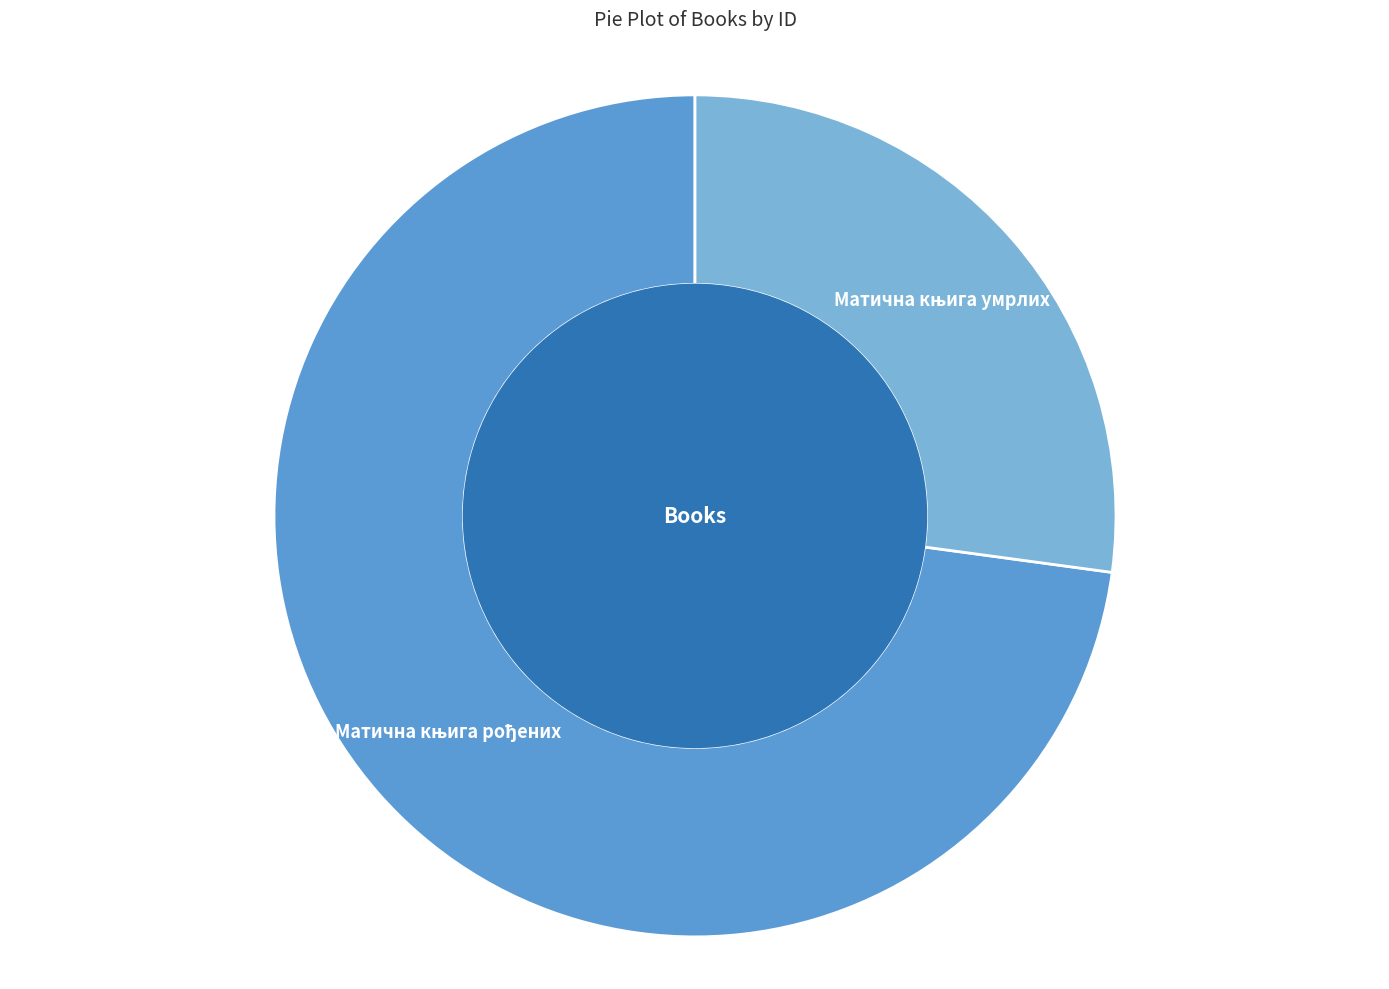

How many slices are in this pie chart?

2